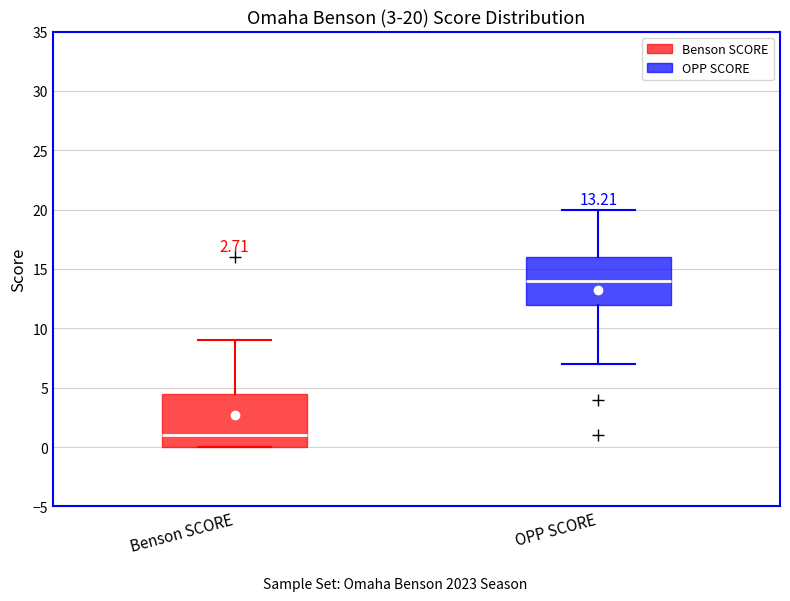

Comparing the boxes themselves (not the whiskers), which one is the tallest?

Benson SCORE